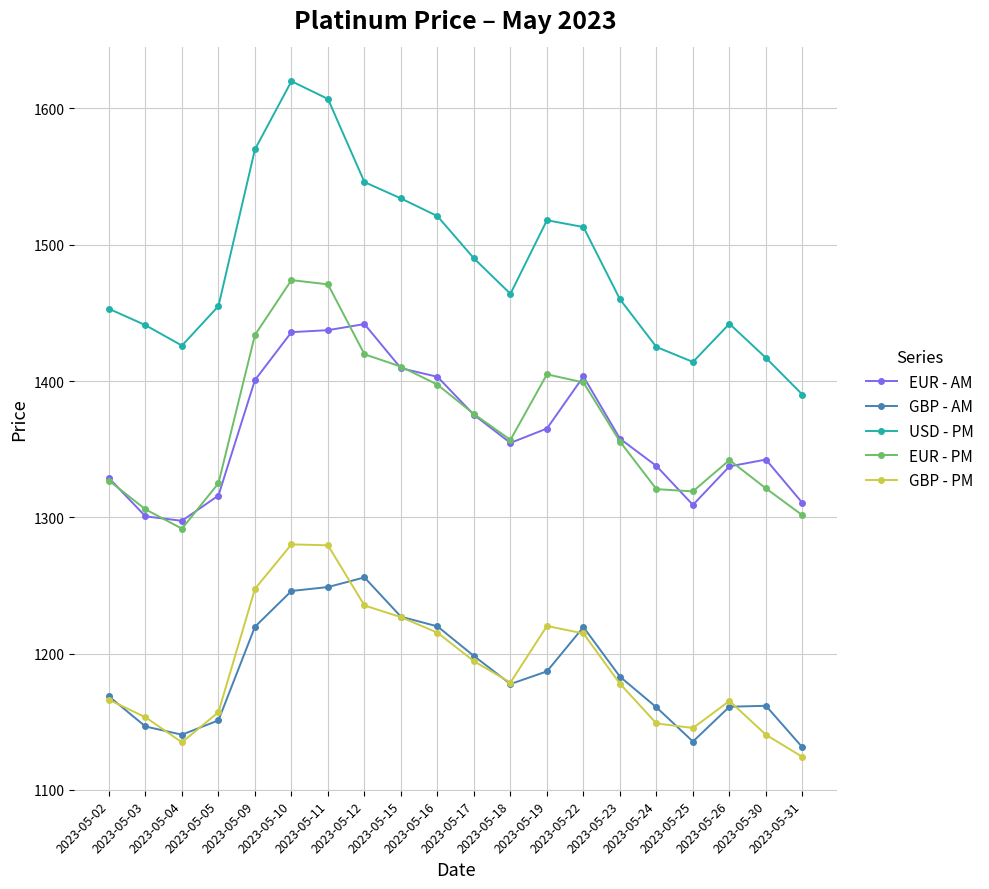

After their last crossing, which series has the higher values: EUR - AM or EUR - PM?

EUR - AM